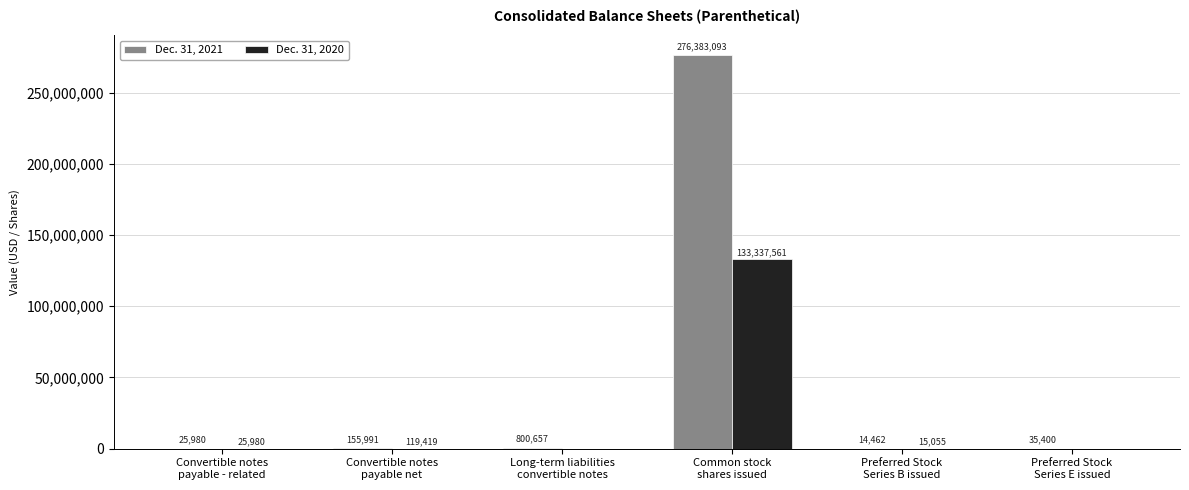

Are the bars grouped side by side (vs. stacked)?

Yes